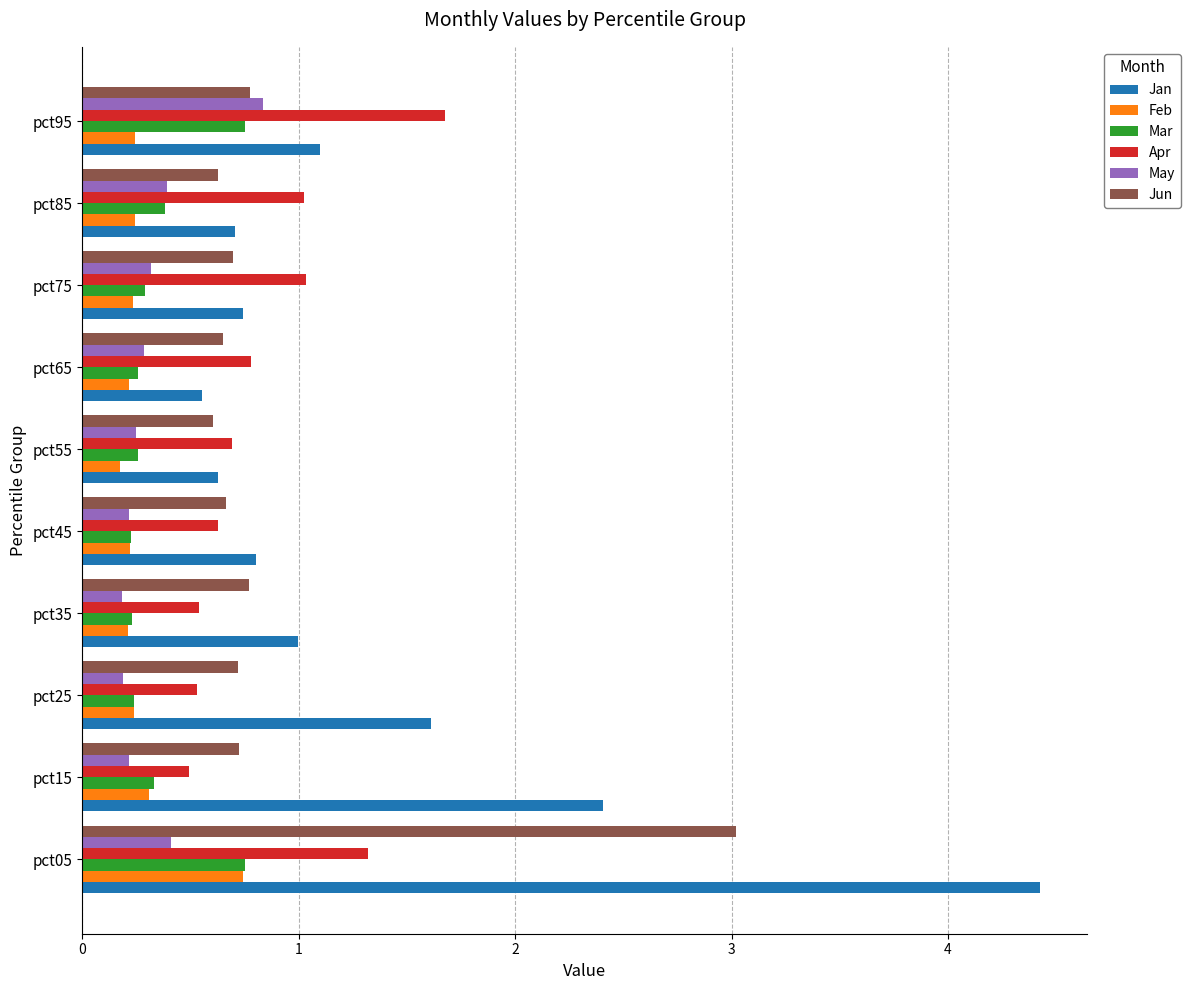

The value of Feb at pct15 is 0.1. True or false?

False